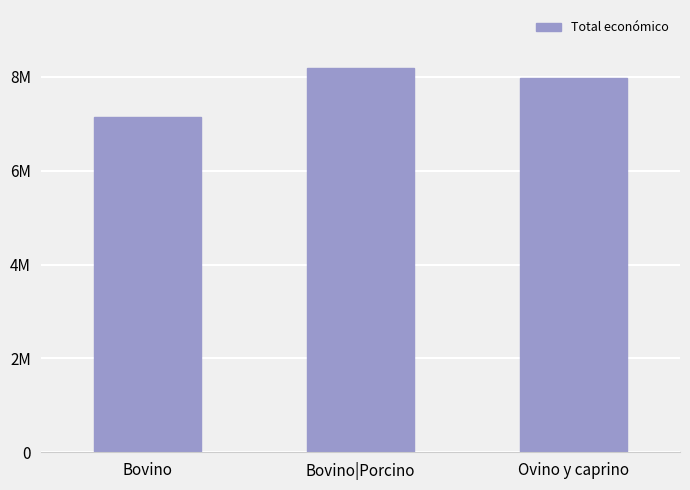

What is the maximum value shown in the chart?

8197327